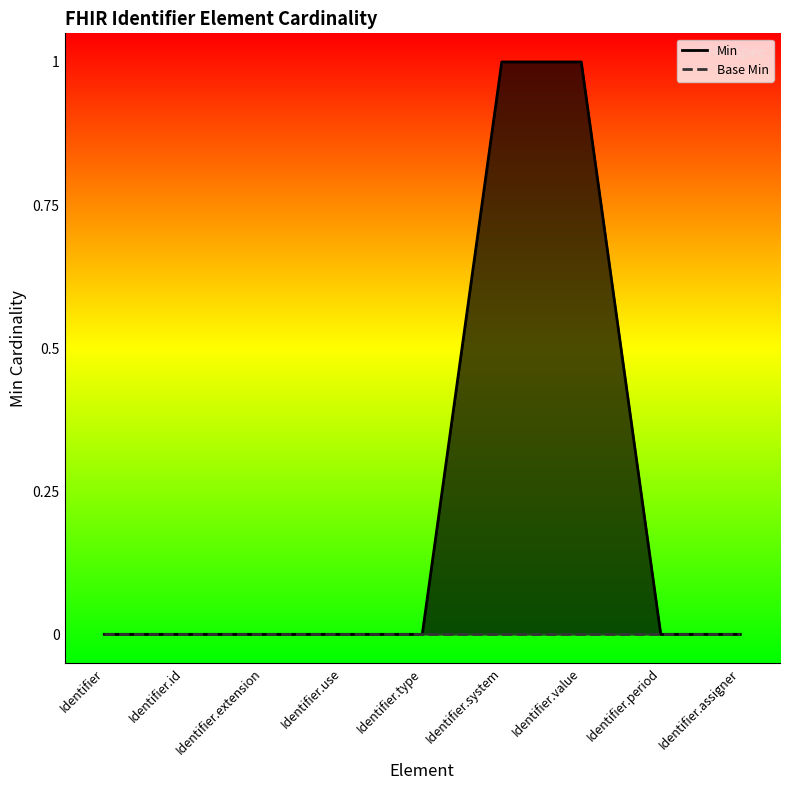

Reading left to right, extract all data points from this chart.

Min: Identifier=0	Identifier.id=0	Identifier.extension=0	Identifier.use=0	Identifier.type=0	Identifier.system=1	Identifier.value=1	Identifier.period=0	Identifier.assigner=0
Base Min: Identifier=0	Identifier.id=0	Identifier.extension=0	Identifier.use=0	Identifier.type=0	Identifier.system=0	Identifier.value=0	Identifier.period=0	Identifier.assigner=0